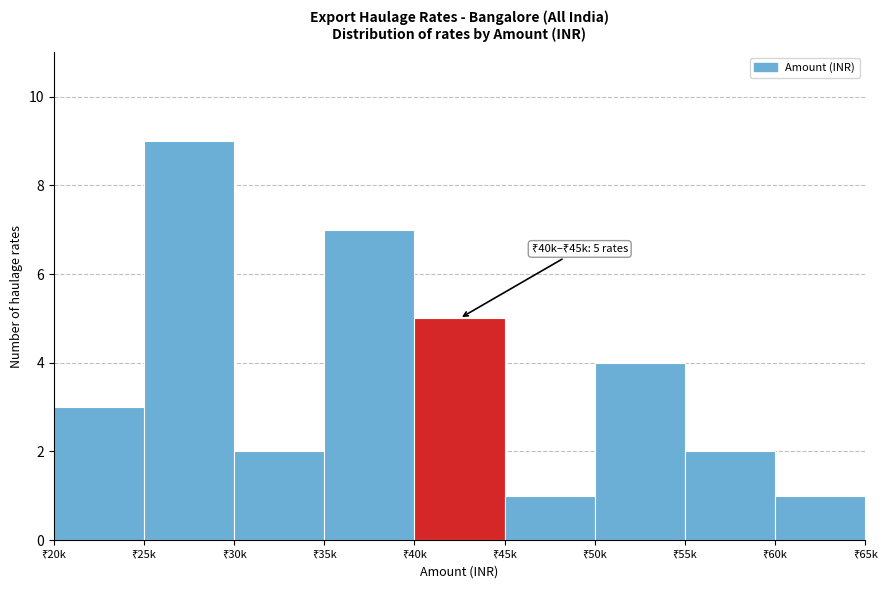

Reading left to right, list all the values displayed in this chart.

3	9	2	7	5	1	4	2	1